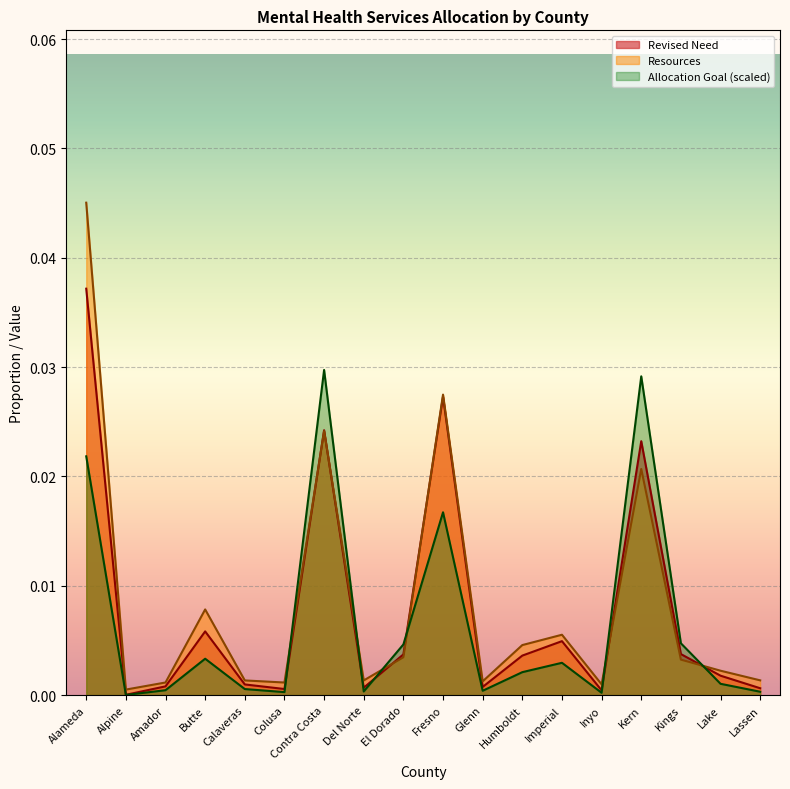

What is the label of the 9th point from the right?

Fresno